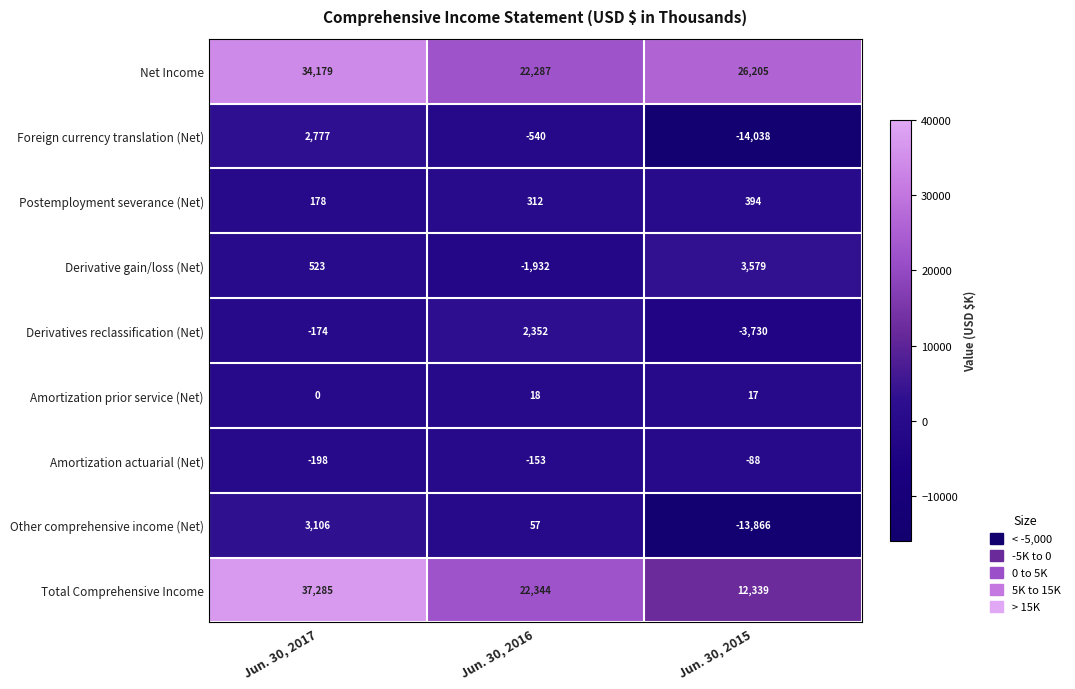

True or false: Derivatives reclassification (Net) has a value of -279 at Jun. 30, 2017.

False